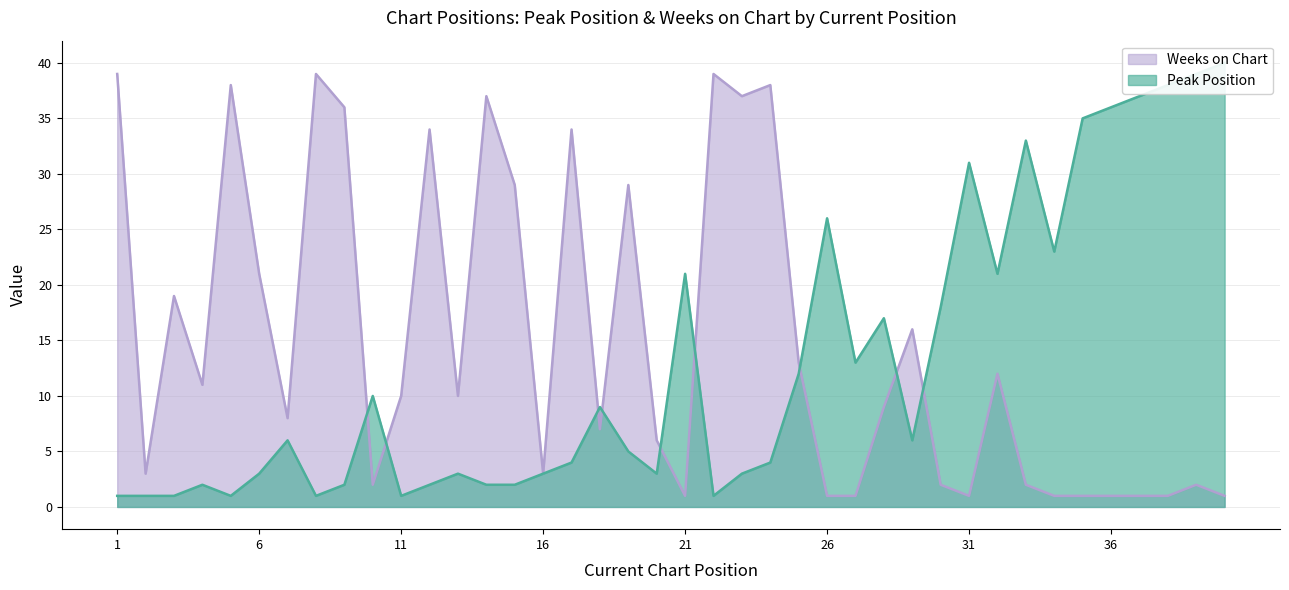

How many categories are shown in the chart?

40